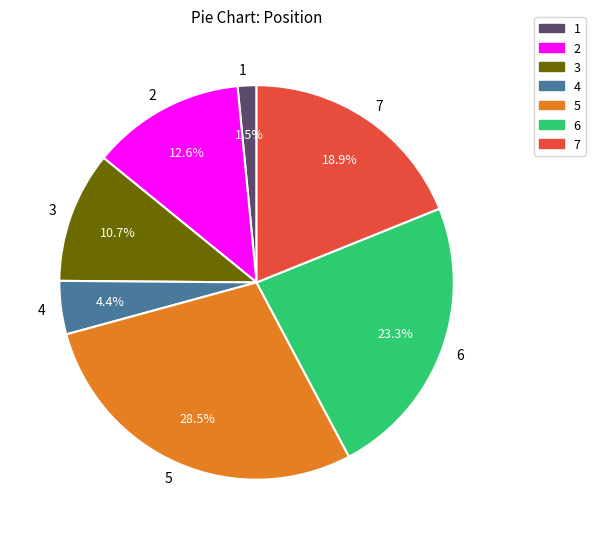

Count the number of slices in the pie.

7